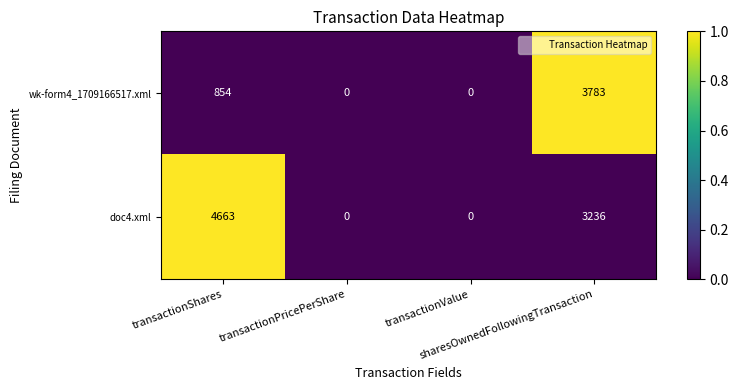

What is the maximum value for doc4.xml?

4663